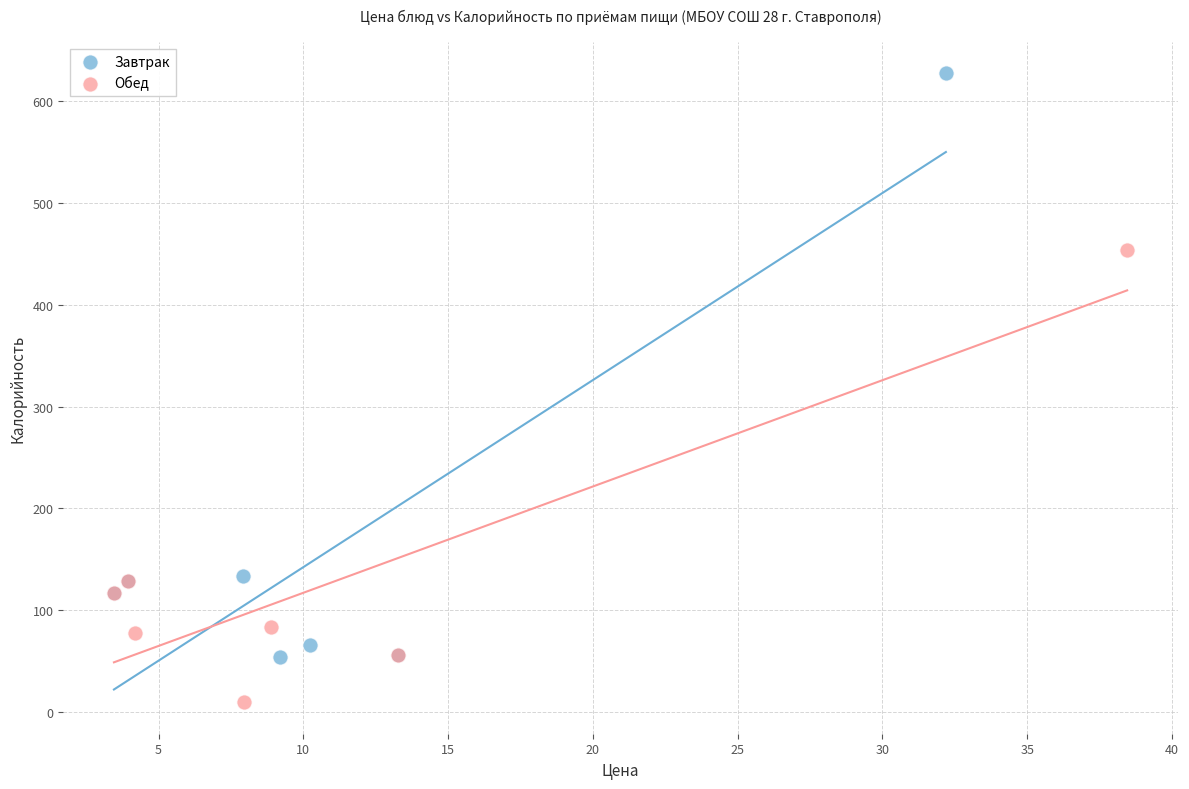

What are all the series names shown in the legend?

Завтрак, Обед